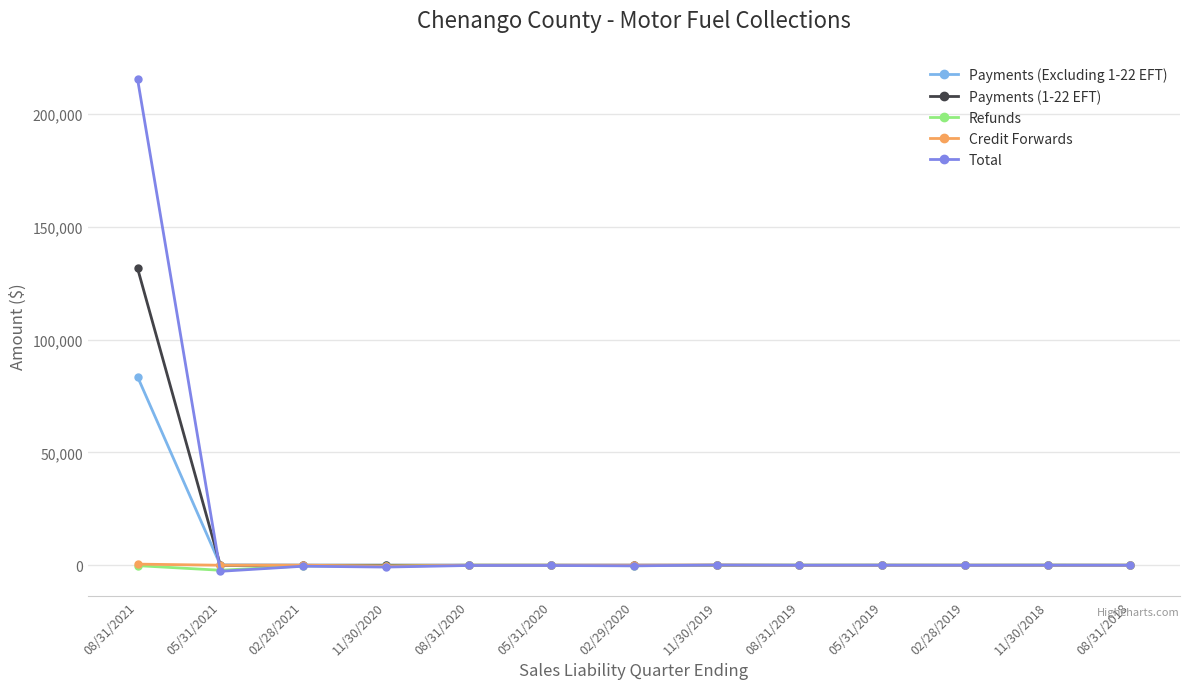

What is the value of the Total point at the 10th from the left?

-1.4